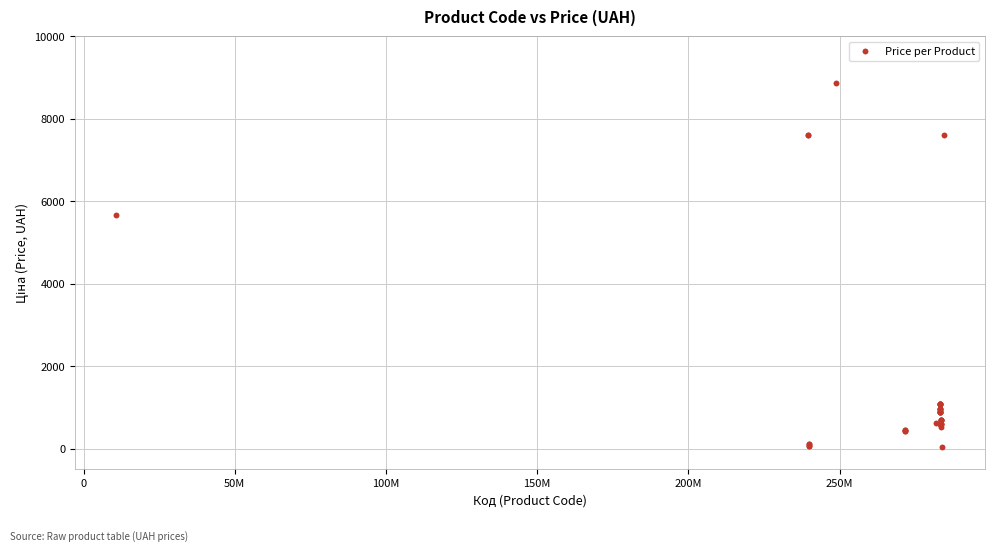

What Y value in the scatter plot is closest to 4444?

5673.8